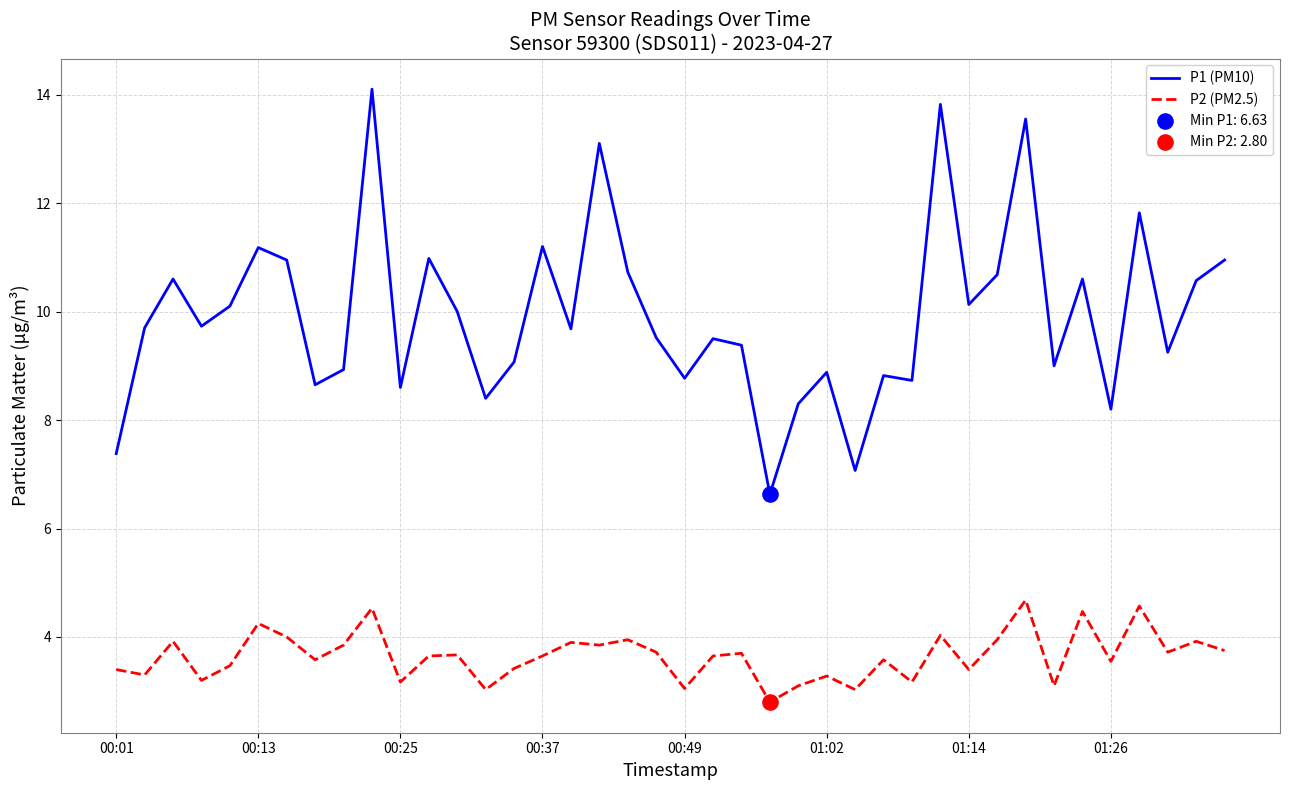

List the series in order of their overall mean, lowest first.

P2 (PM2.5), P1 (PM10)